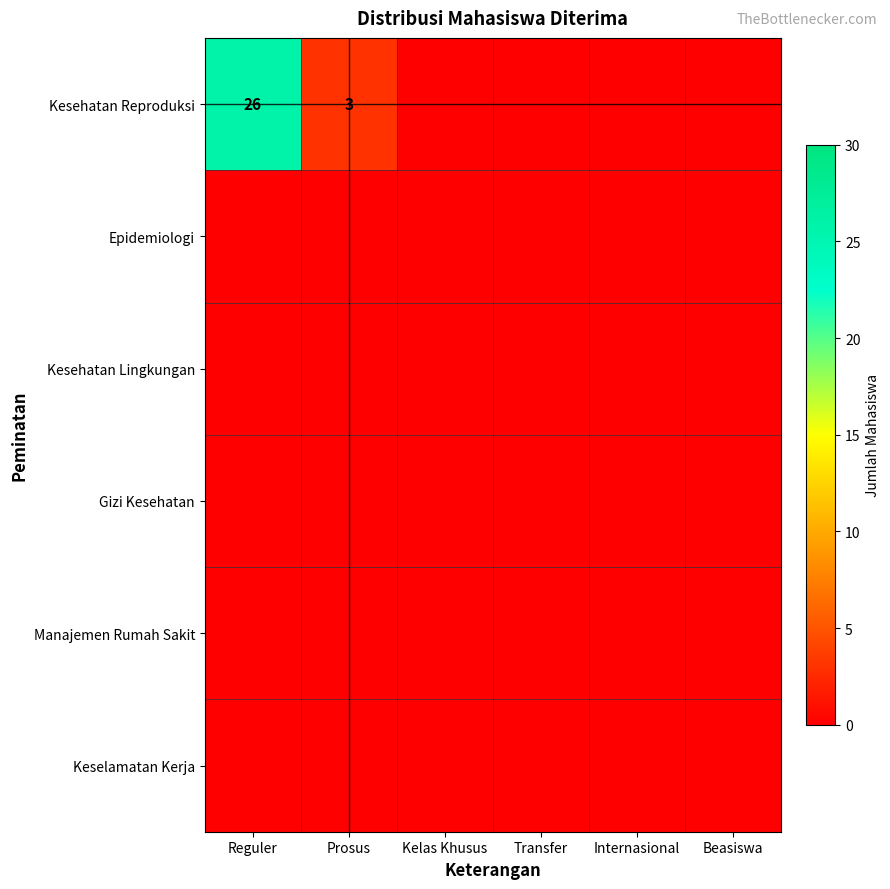

How many Kesehatan Reproduksi values are between 0 and 3?

5